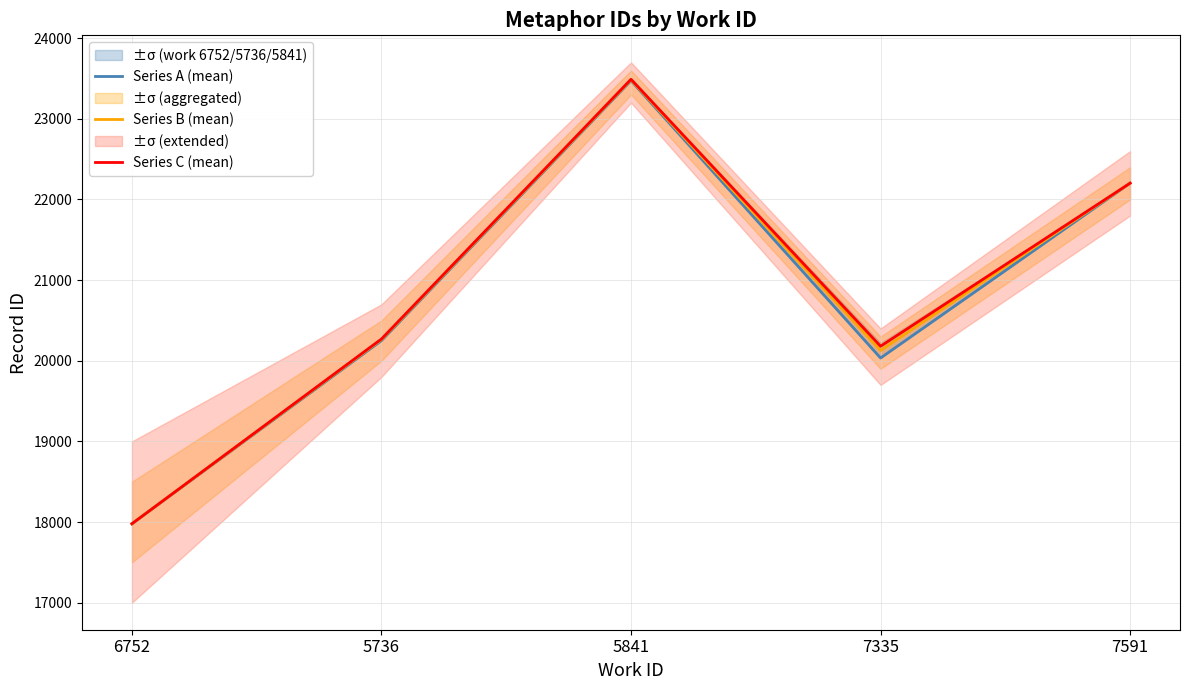

Which series has the widest spread of values?

Series C (mean)